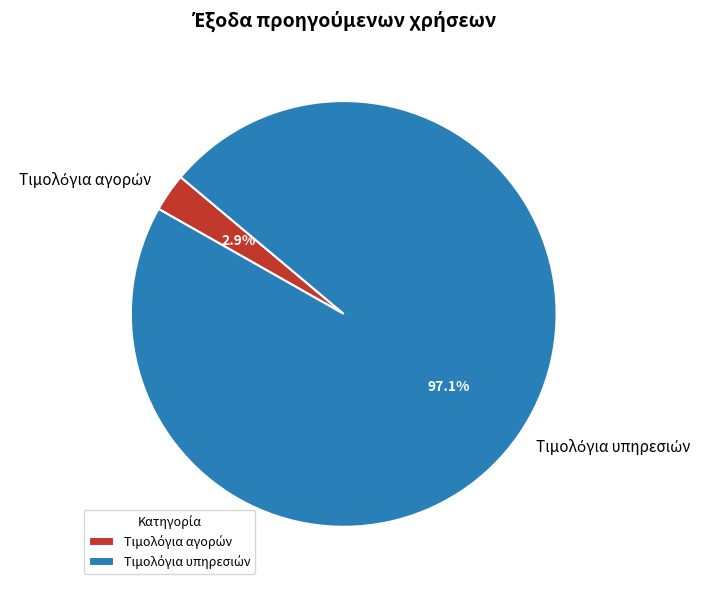

Is there a majority slice in this chart?

Yes